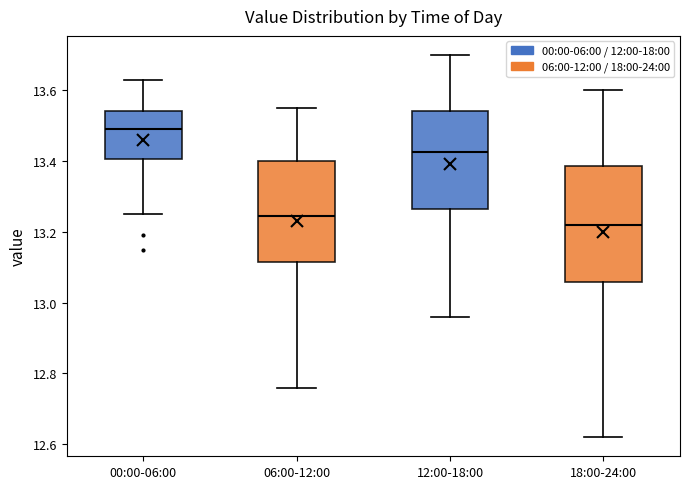

Reading left to right, transcribe this box plot: for each box, give where its median line is, the range the box spans, and where its two whiskers end, as read against the y-axis. The values are not printed on the chart, so give them approximately, as read against the axis.

00:00-06:00: median 13.50, box 13.40 to 13.54, whiskers 13.26 to 13.64
06:00-12:00: median 13.24, box 13.12 to 13.40, whiskers 12.76 to 13.56
12:00-18:00: median 13.42, box 13.26 to 13.54, whiskers 12.96 to 13.70
18:00-24:00: median 13.22, box 13.06 to 13.38, whiskers 12.62 to 13.60